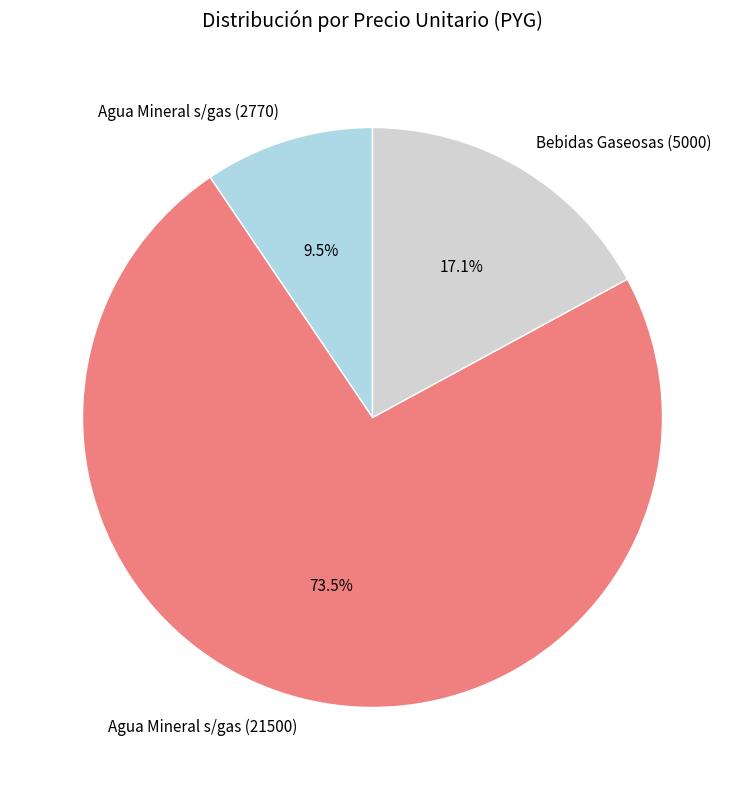

Approximately how many times larger is the value at Bebidas Gaseosas (5000) compared to Agua Mineral s/gas (2770)?

1.8